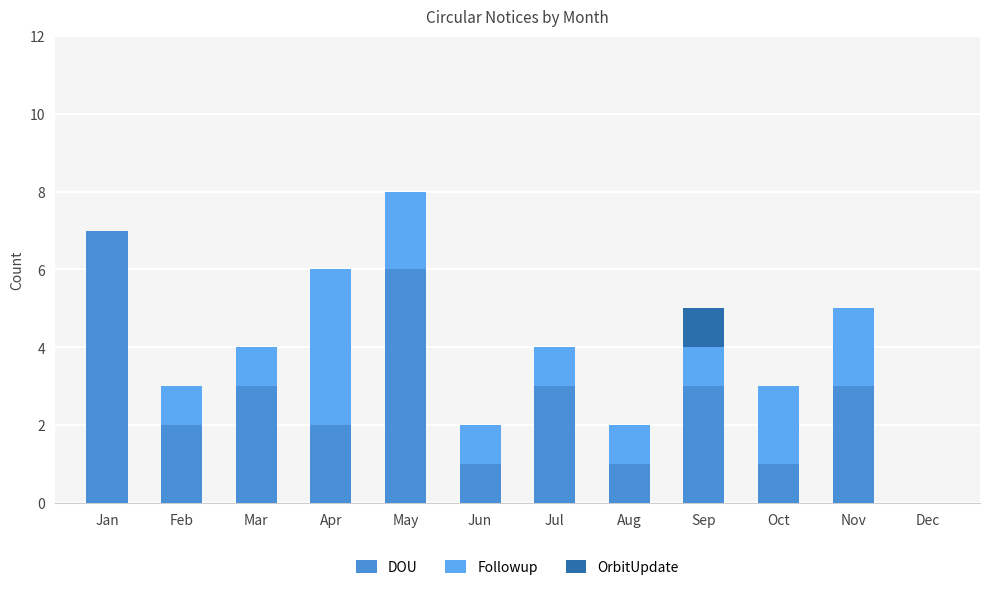

The DOU series shows 3 at Feb. True or false?

False